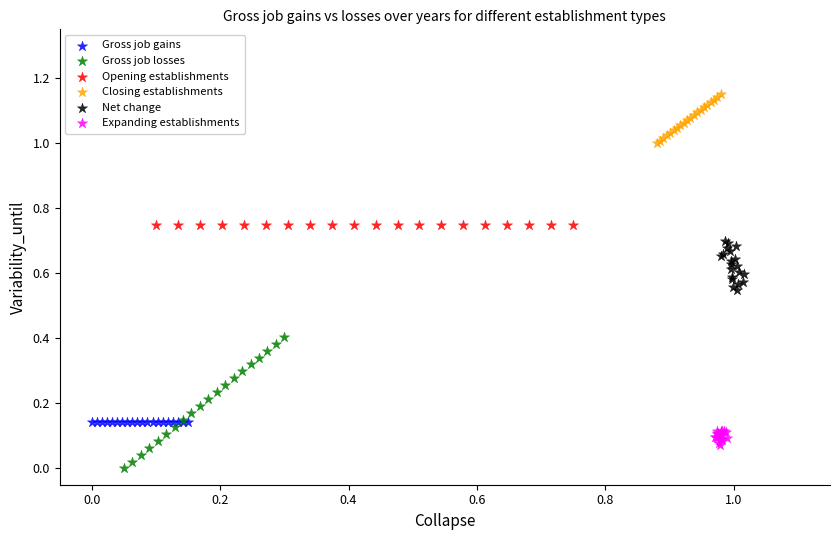

What are all the series names shown in the legend?

Gross job gains, Gross job losses, Opening establishments, Closing establishments, Net change, Expanding establishments